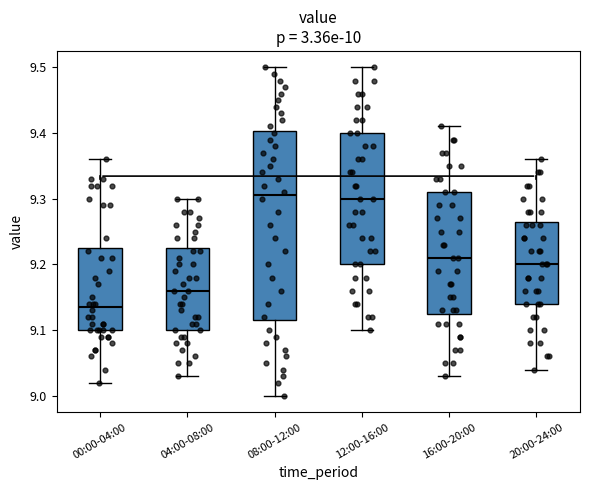

Where does the median line of the box for 04:00-08:00 sit on the y-axis? The values are not printed on the chart, so give them approximately, as read against the axis.

9.16